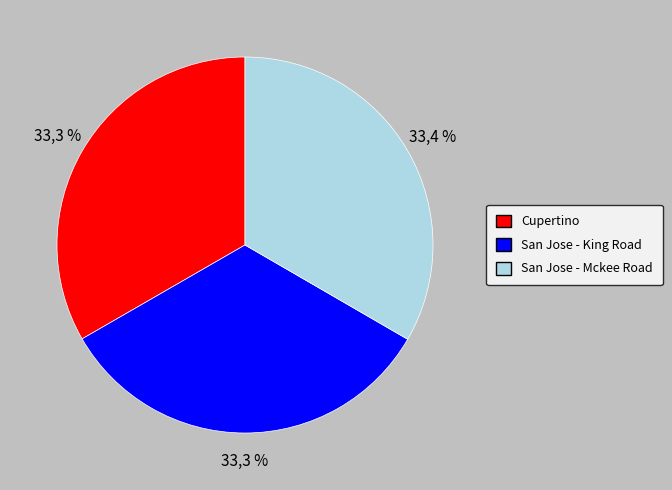

What percentage do San Jose - Mckee Road and San Jose - King Road together represent?

66.7%